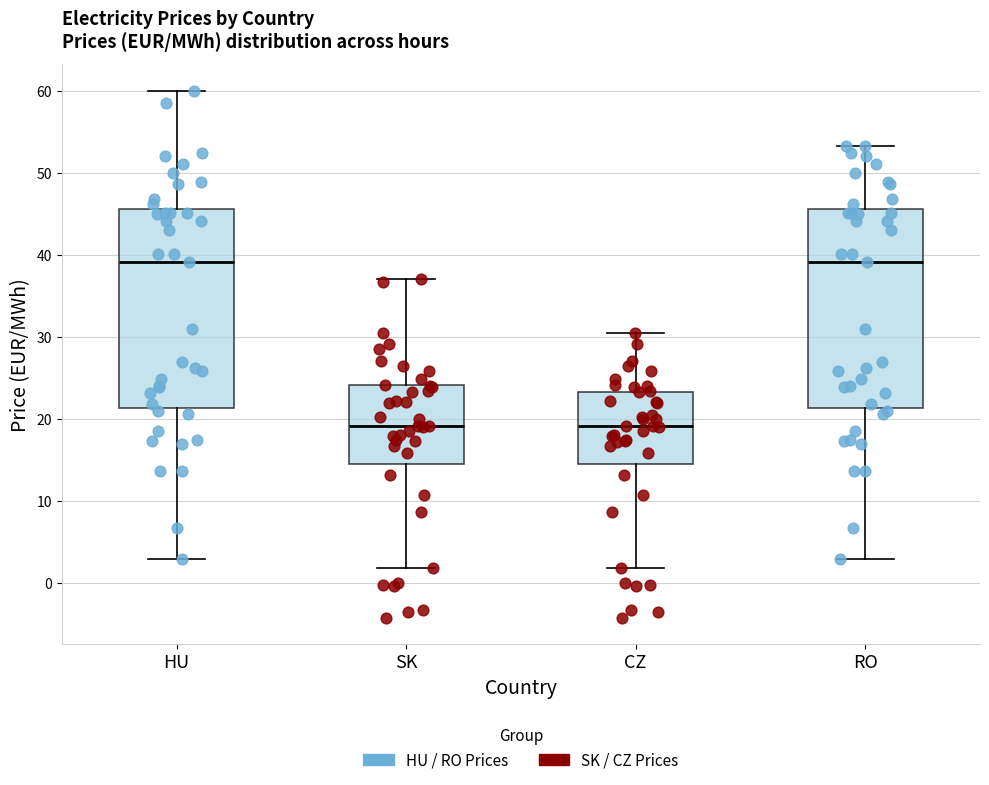

Reading left to right, transcribe this box plot: for each box, give where its median line is, the range the box spans, and where its two whiskers end, as read against the y-axis. The values are not printed on the chart, so give them approximately, as read against the axis.

HU: median 39, box 21 to 46, whiskers 3 to 60
SK: median 19, box 14 to 24, whiskers 2 to 37
CZ: median 19, box 14 to 23, whiskers 2 to 31
RO: median 39, box 21 to 46, whiskers 3 to 53